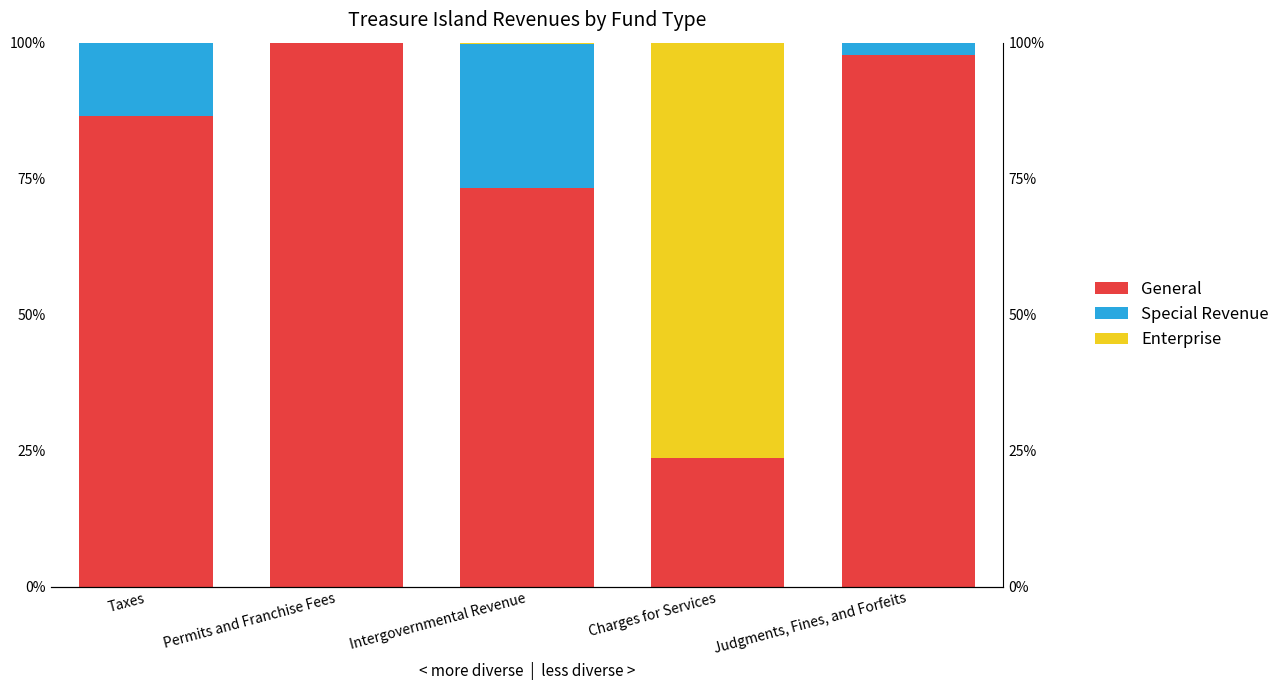

What is the difference between the General values at Taxes and Charges for Services?

62.9